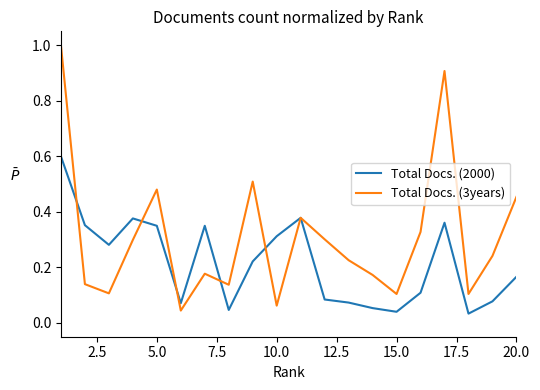

Which series has the widest spread of values?

Total Docs. (3years)